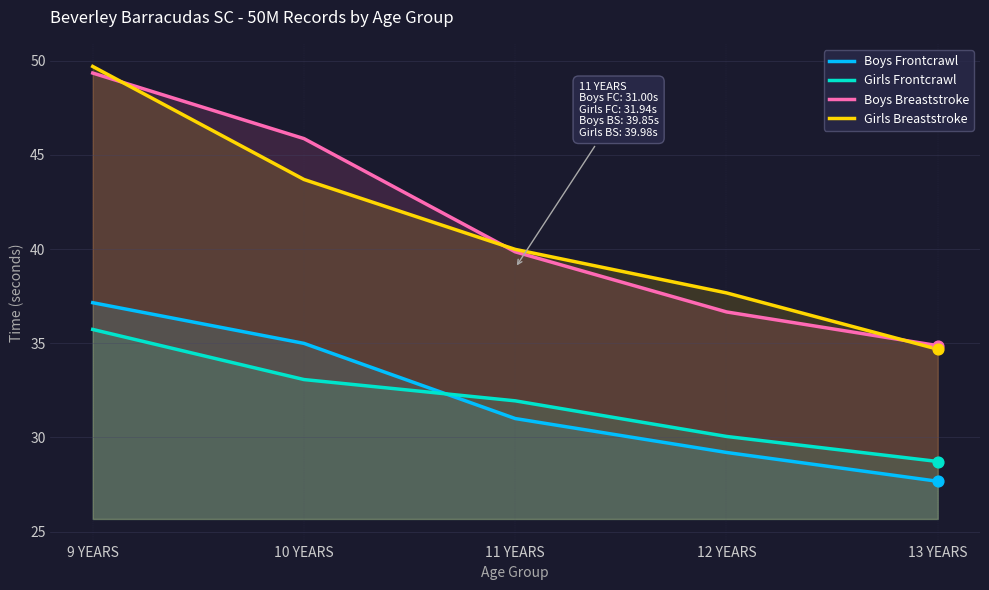

What is the total value across all series at 12 YEARS?

133.6